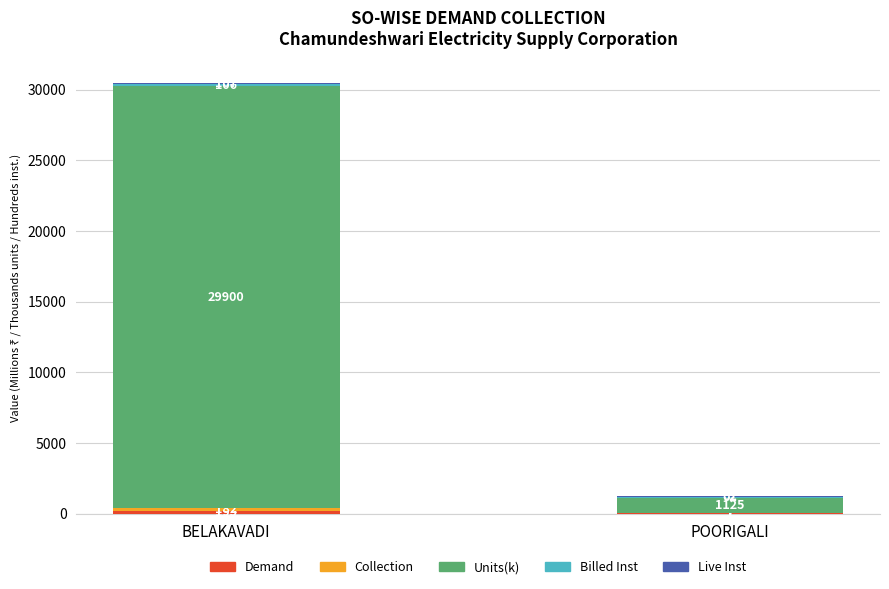

At which category is the sum across all series the highest?

BELAKAVADI